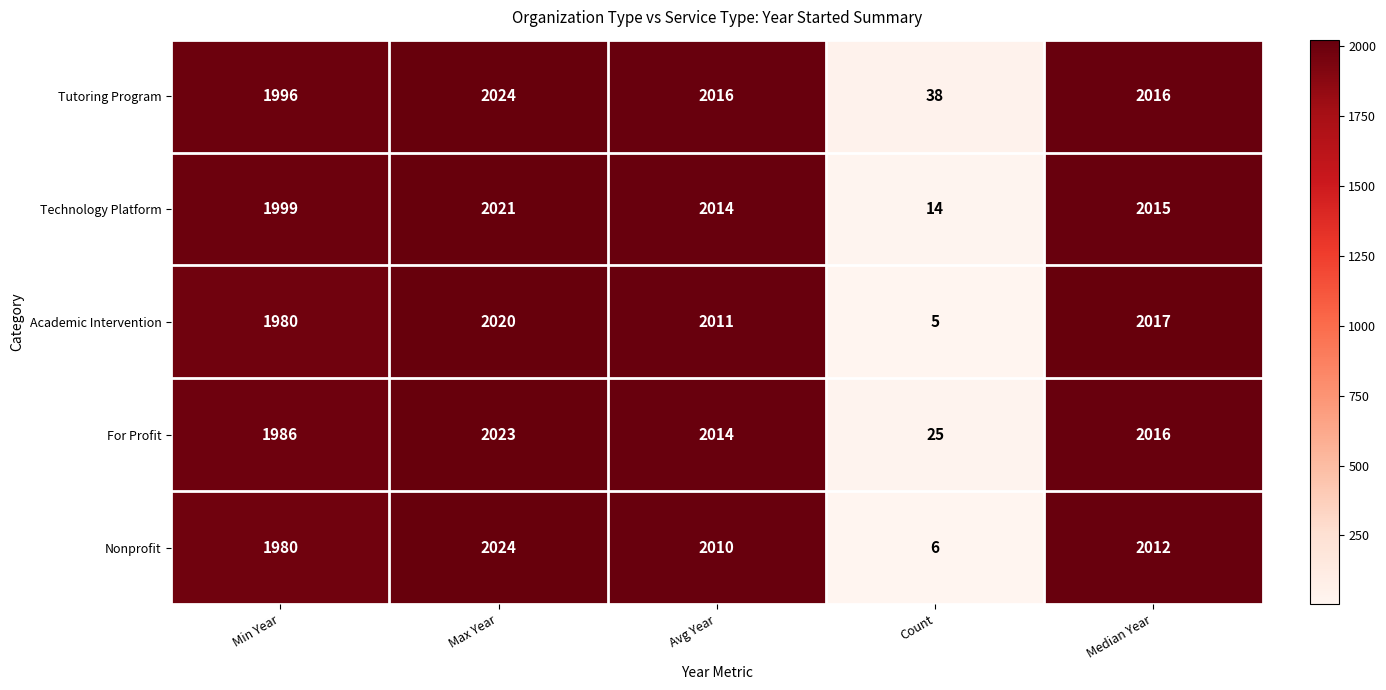

Count the number of categories in the chart.

5